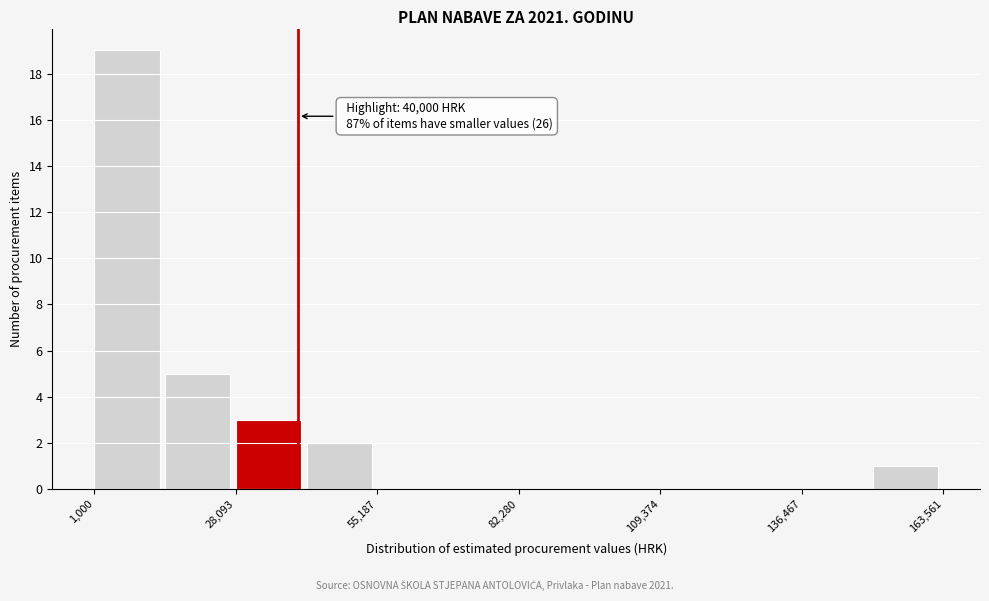

Around what value on the x-axis is the tallest bar? Give the approximate position of its centre, as read against the axis.

5000